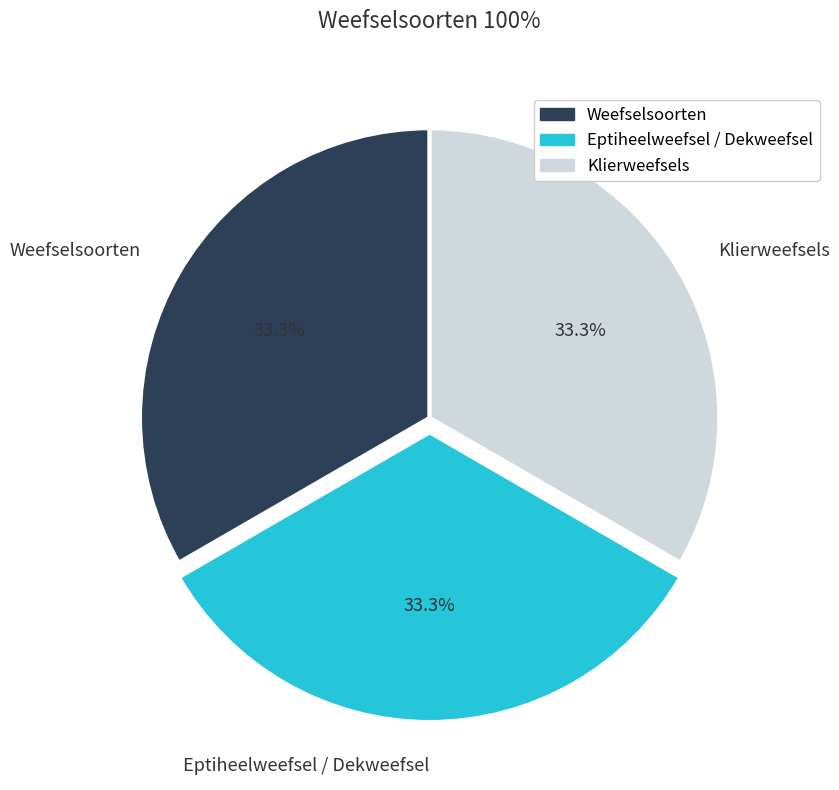

Is Weefselsoorten the majority of the pie?

No